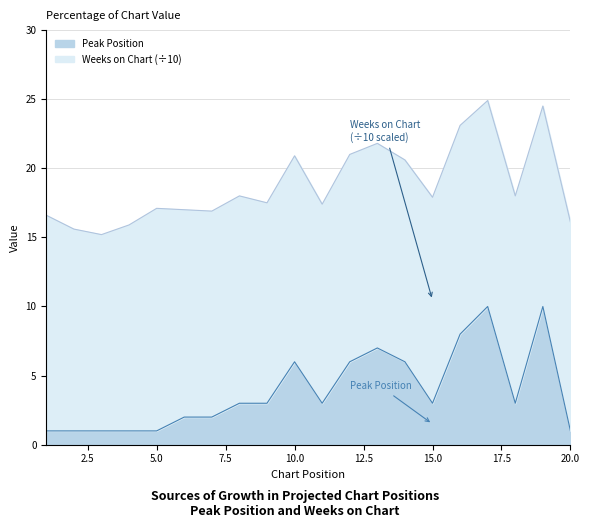

Which label corresponds to the largest value in the chart?

17